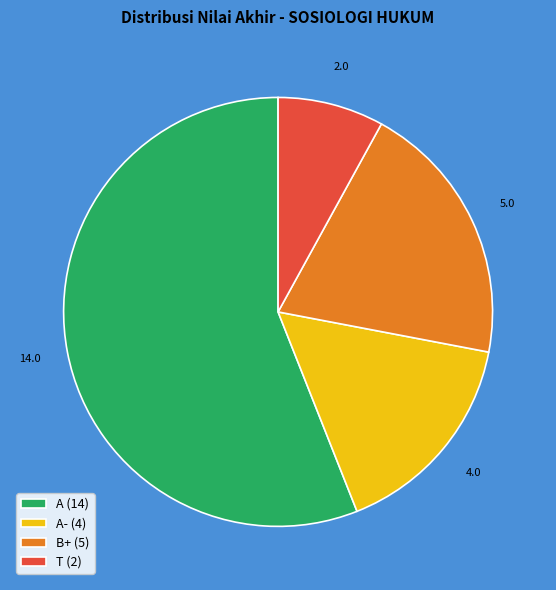

Which category accounts for the majority?

A (14)